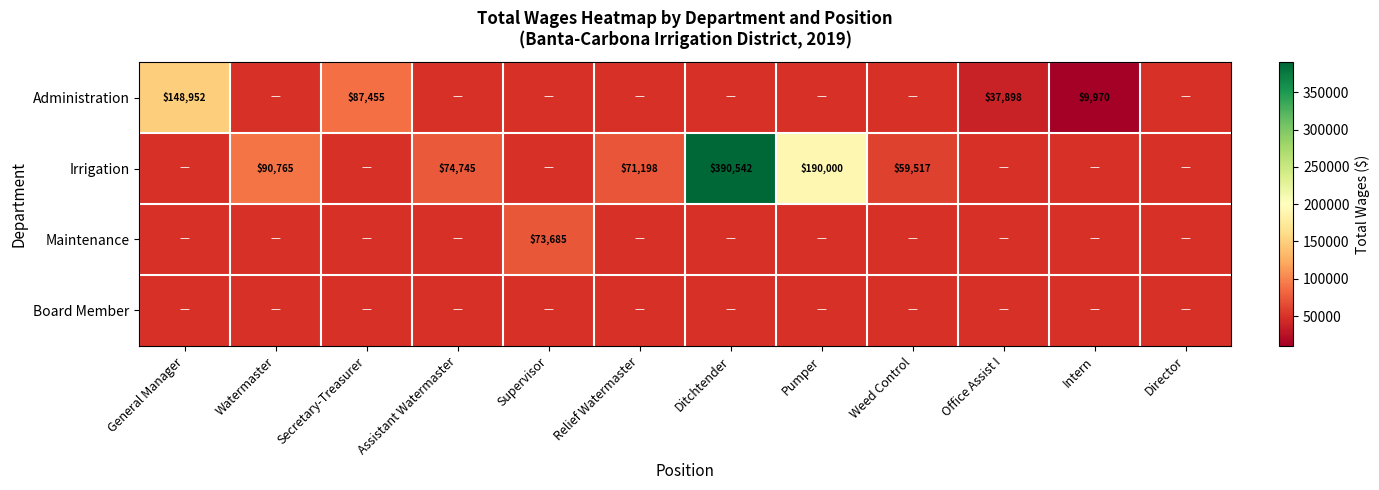

The Administration series shows 37898 at Office Assist I. True or false?

True